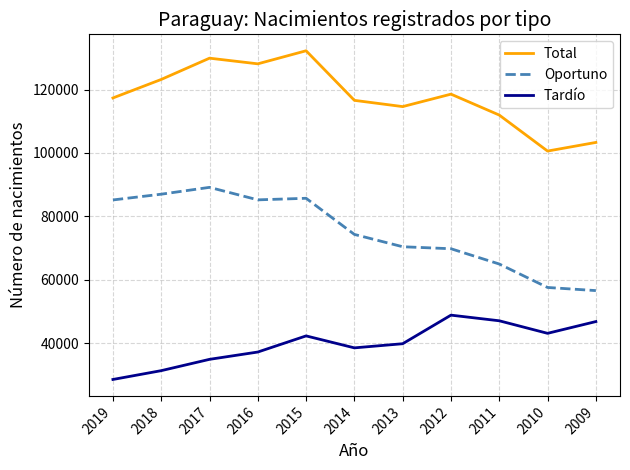

What is the total value across all series at 2017?

253876